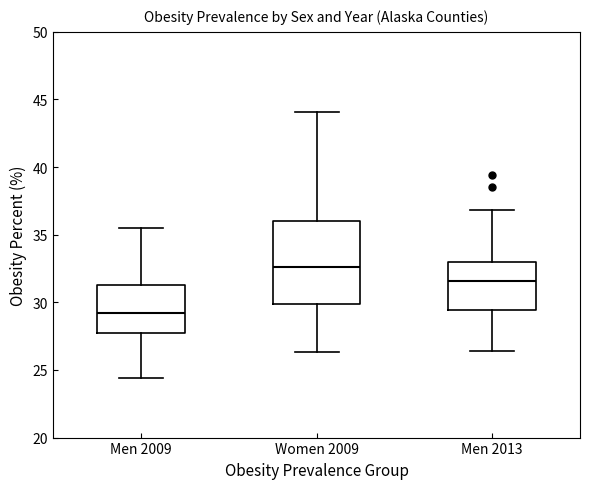

Which box's median line is the lowest?

Men 2009